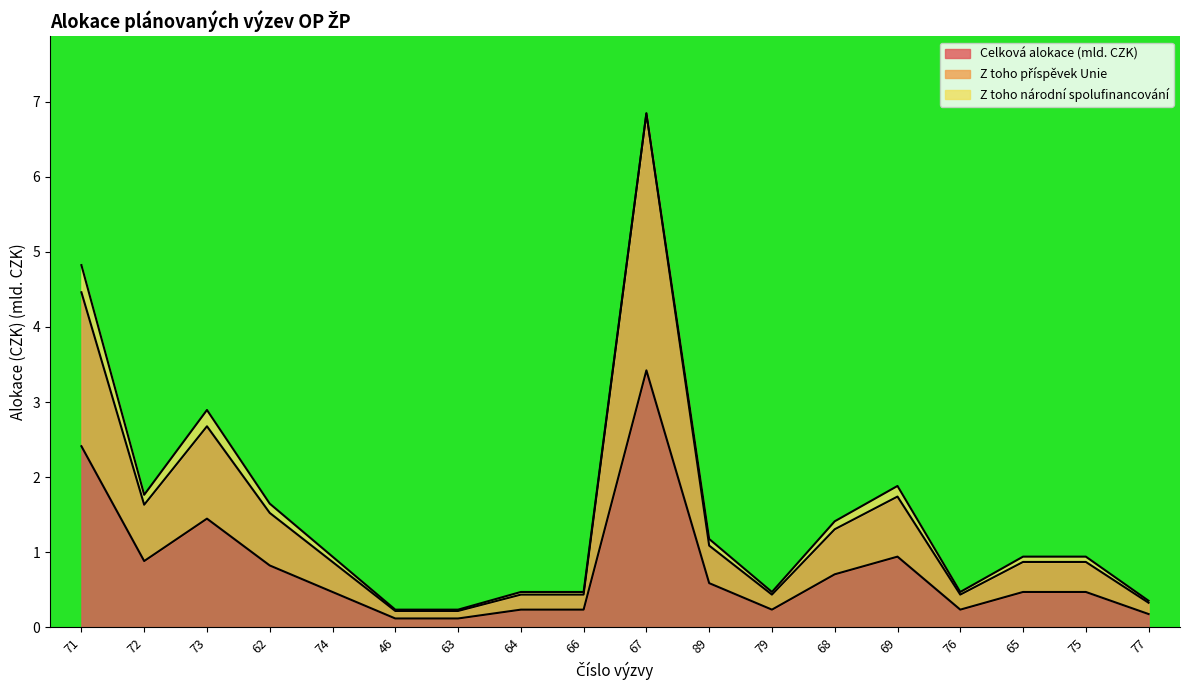

True or false: Z toho příspěvek Unie and Celková alokace (mld. CZK) intersect in this chart.

False